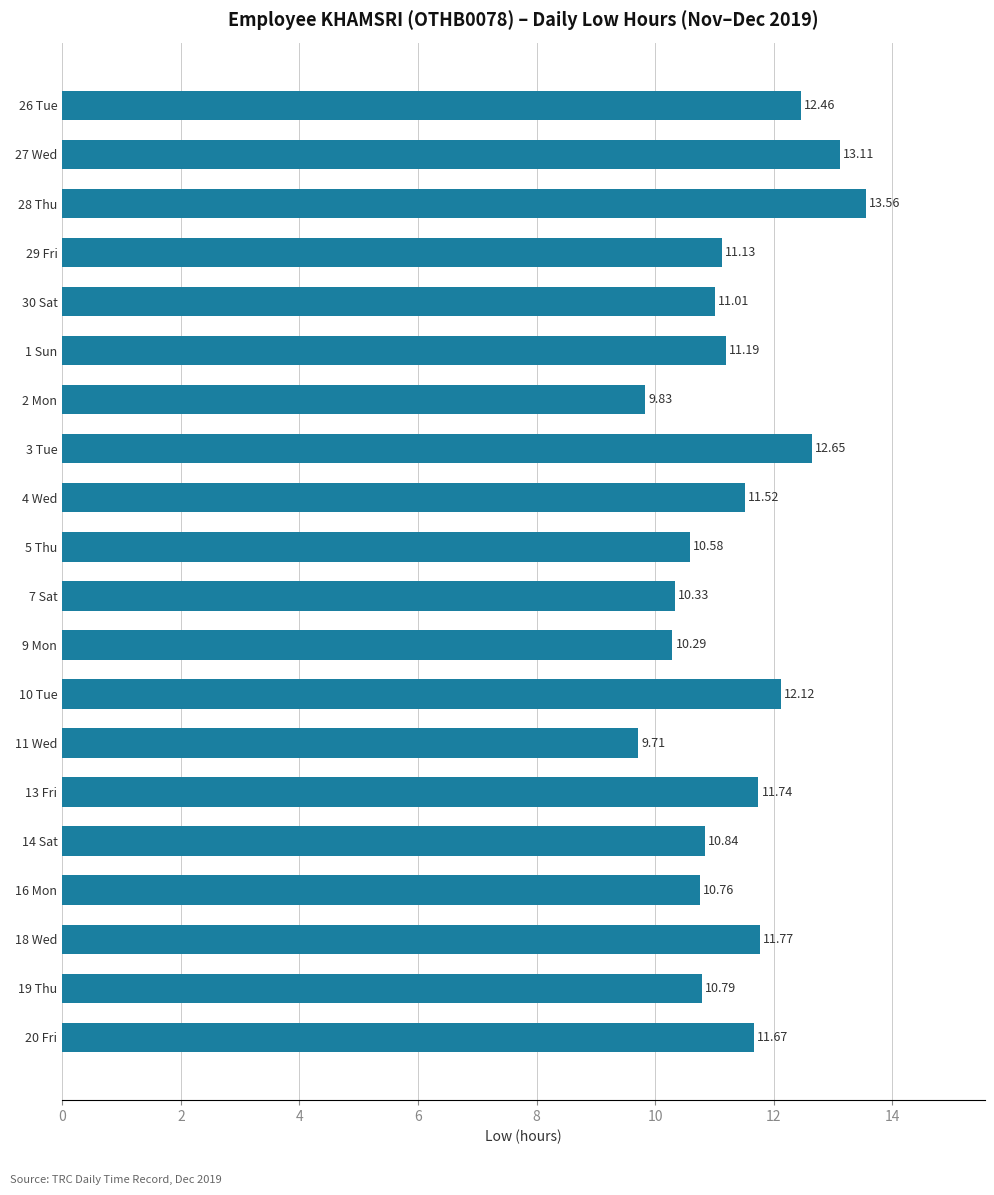

Are the bars horizontal?

Yes